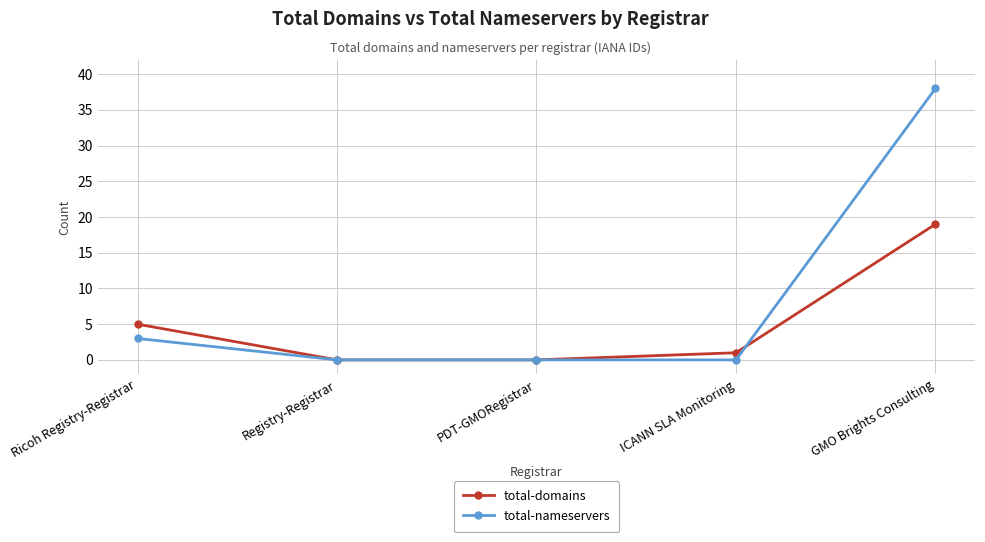

What is the maximum value shown in the chart?

38